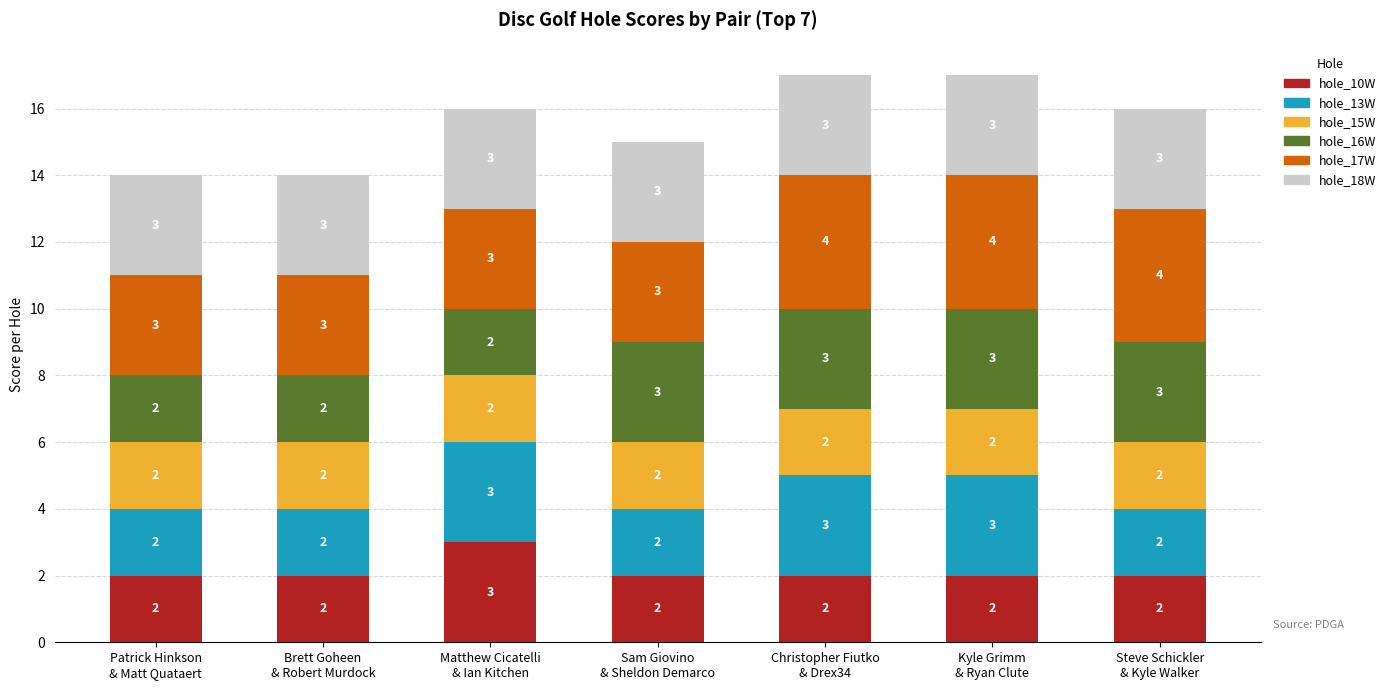

How many hole_10W values are between 2 and 3?

7